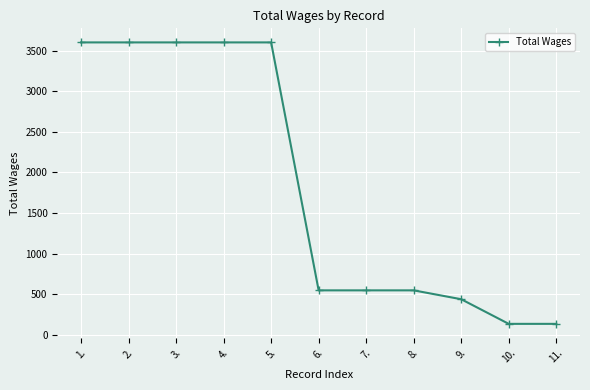

Is this an area chart (filled region under the line)?

No